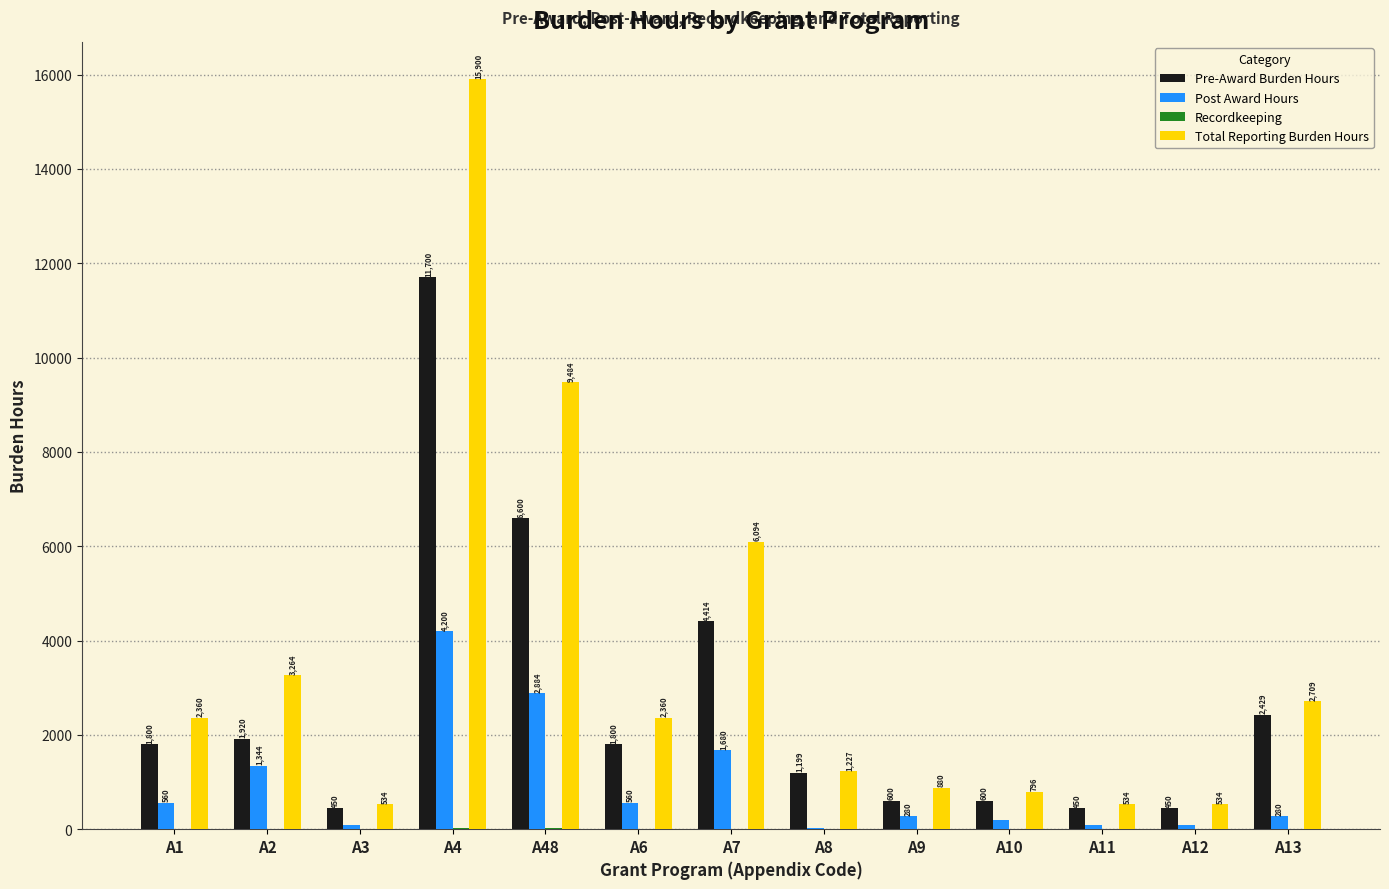

At which category does the chart reach its peak across all series?

A4